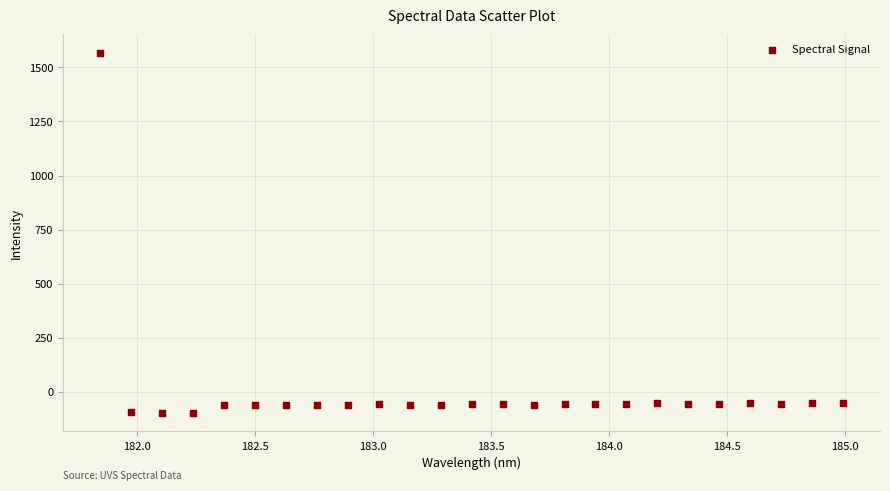

What is the range of Y values (max minus min)?

1667.6